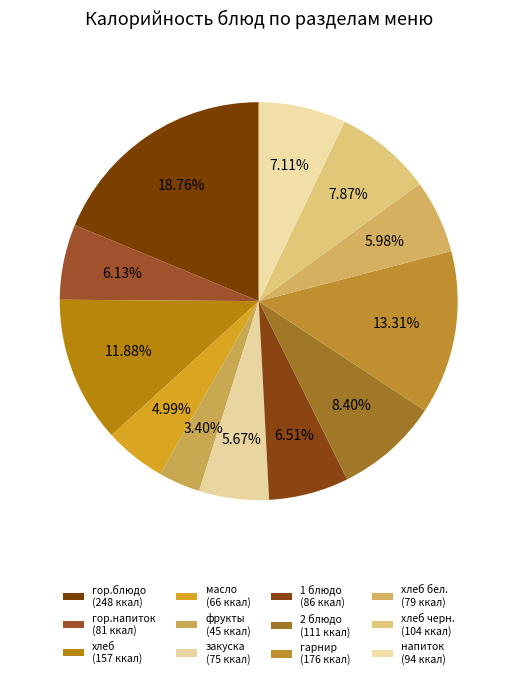

Rank the categories by value from highest to lowest.

гор.блюдо, гарнир, хлеб, 2 блюдо, хлеб черн., напиток, 1 блюдо, гор.напиток, хлеб бел., закуска, масло, фрукты